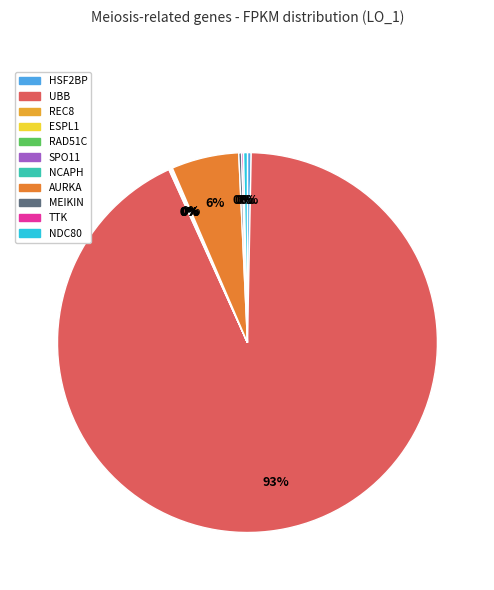

To the nearest percent, what is the difference between the largest and smallest slice percentages?

93%